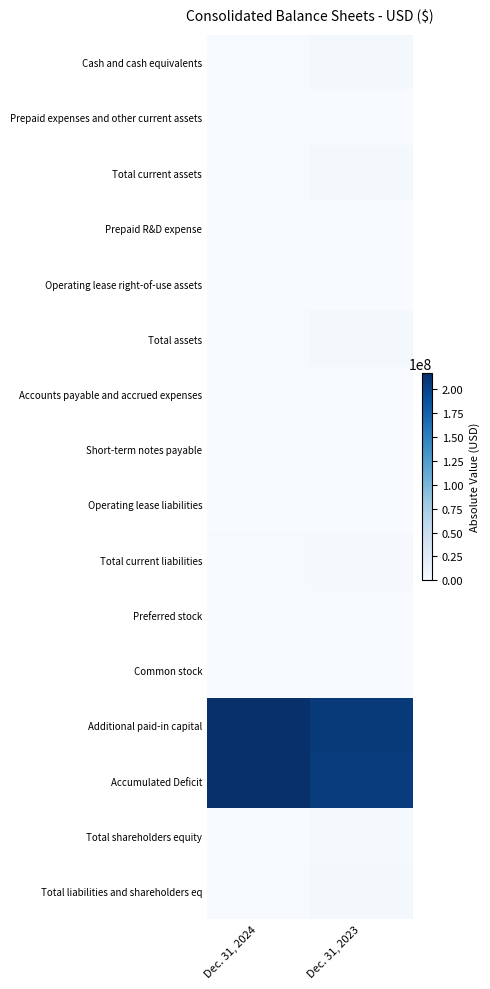

At which category does the chart reach its minimum across all series?

Dec. 31, 2024